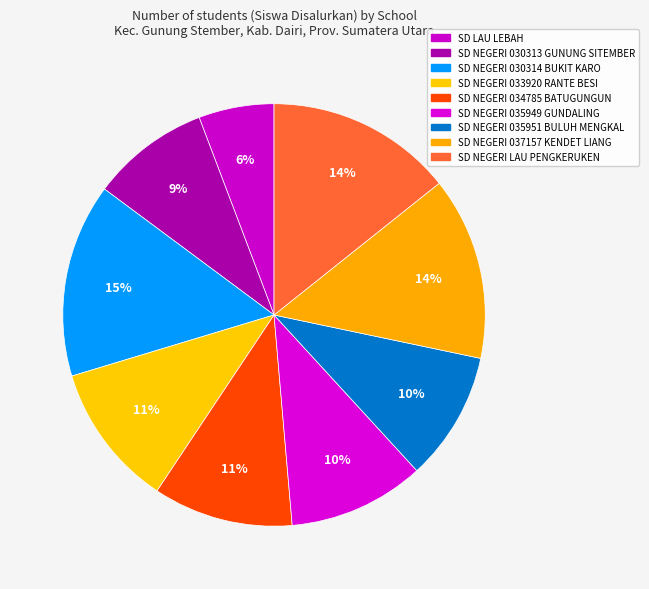

Between SD NEGERI 037157 KENDET LIANG and SD NEGERI LAU PENGKERUKEN, which is larger?

SD NEGERI LAU PENGKERUKEN